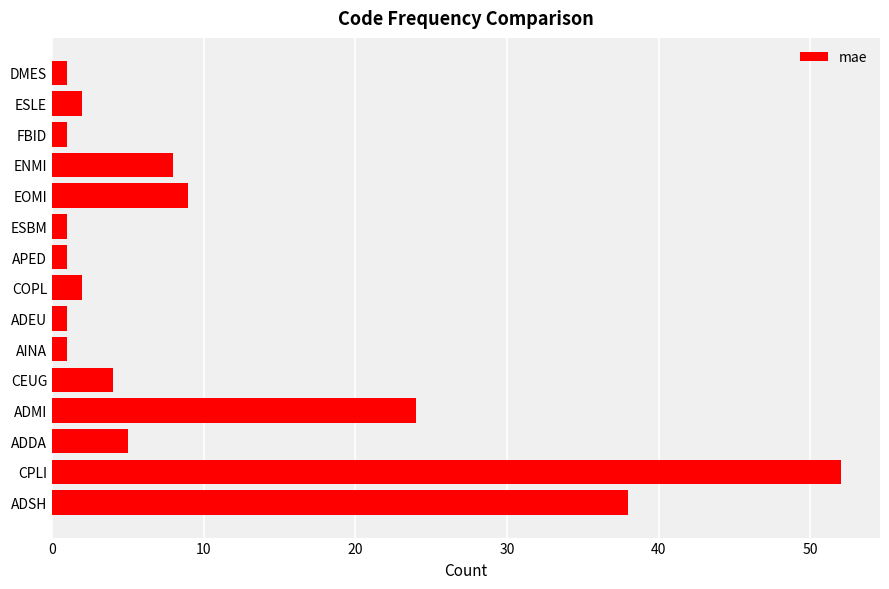

Reading bottom to top, extract all data points from this chart.

38	52	5	24	4	1	1	2	1	1	9	8	1	2	1